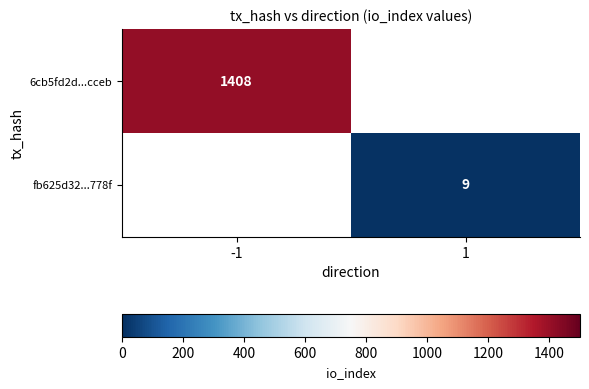

The 6cb5fd2d...cceb series shows 1408 at -1. True or false?

True